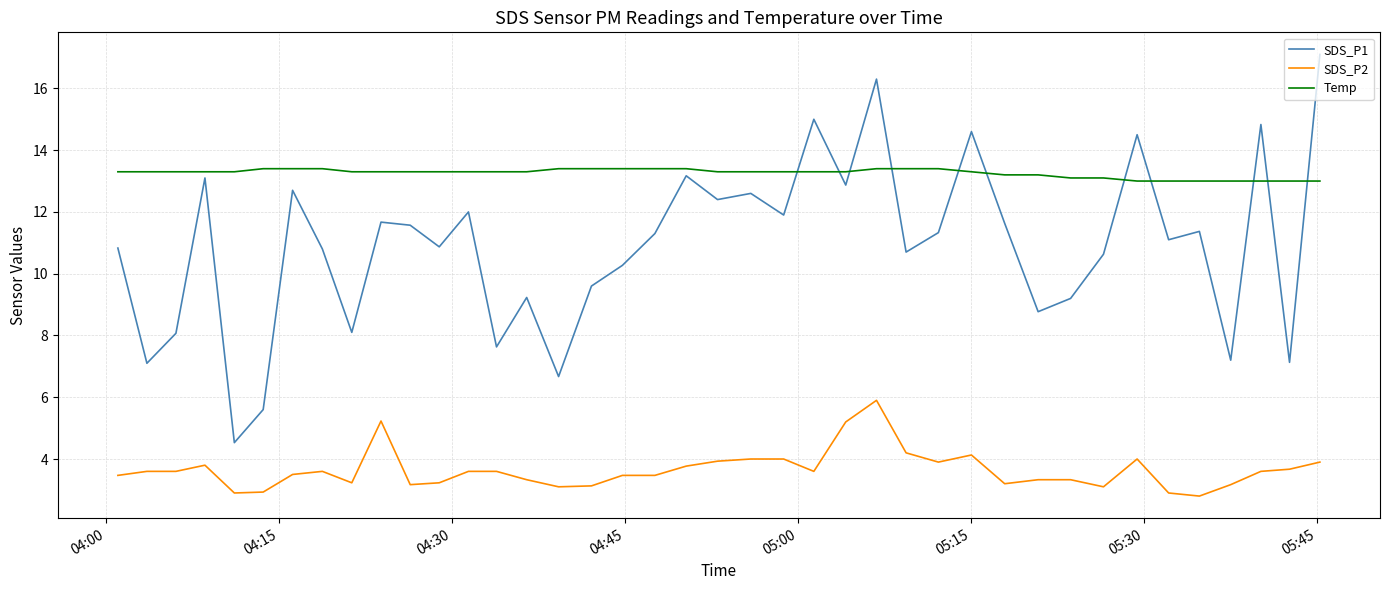

True or false: Temp and SDS_P2 intersect in this chart.

False